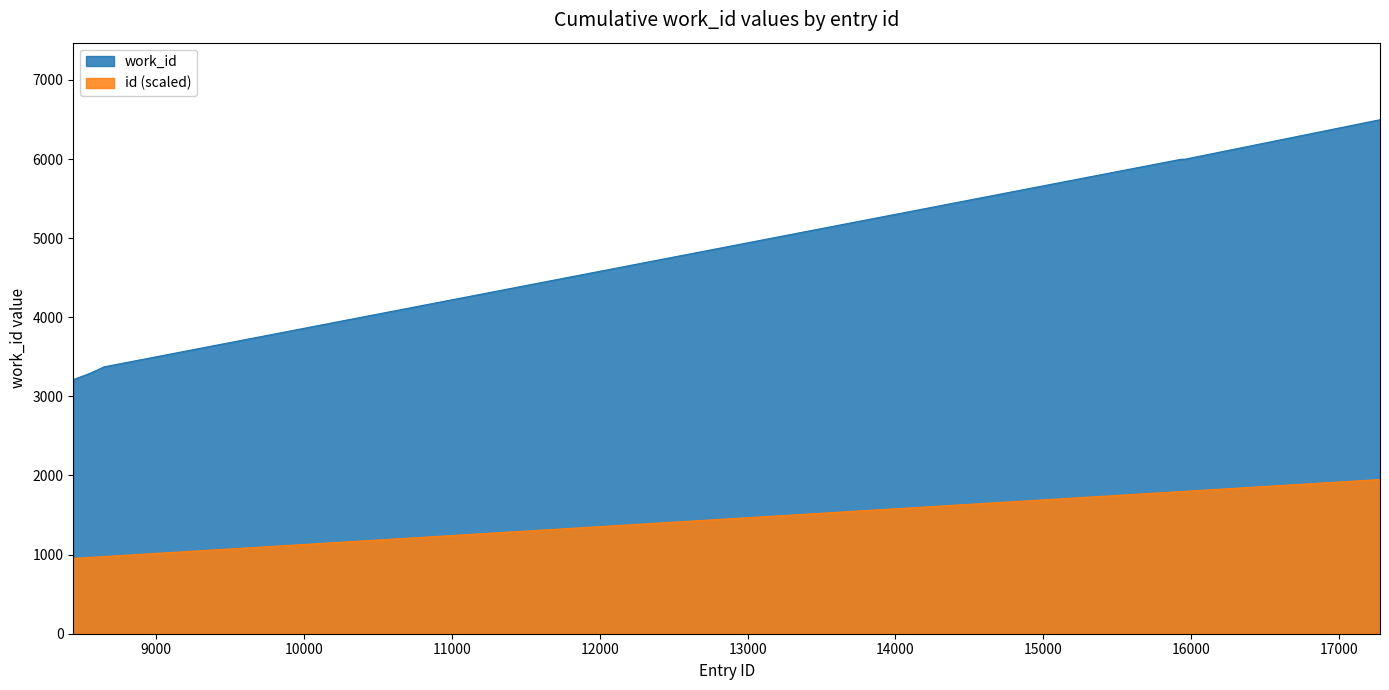

Which series has the widest spread of values?

work_id